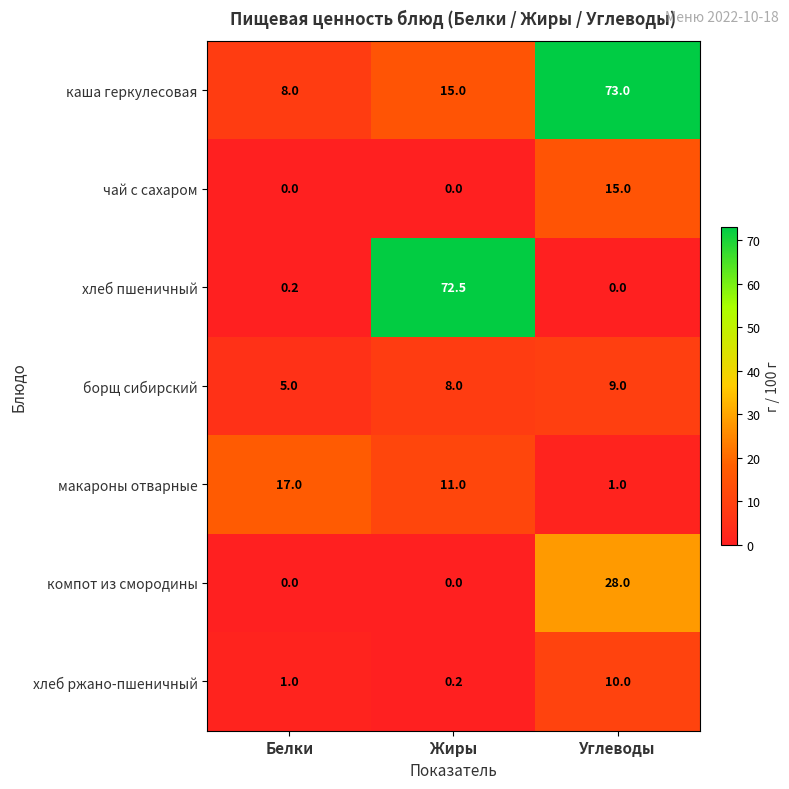

Where is хлеб ржано-пшеничный nearest to the value 5?

Белки